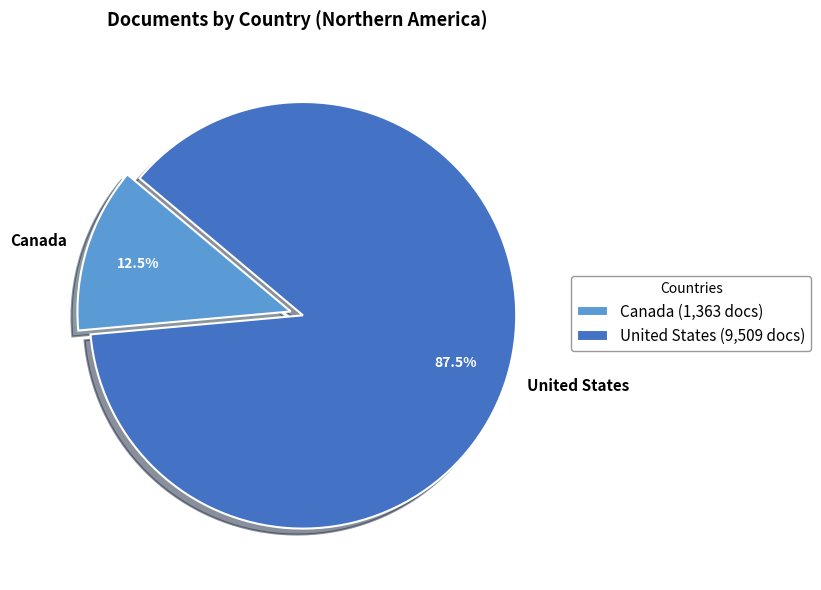

Which category has the biggest portion of the pie?

United States